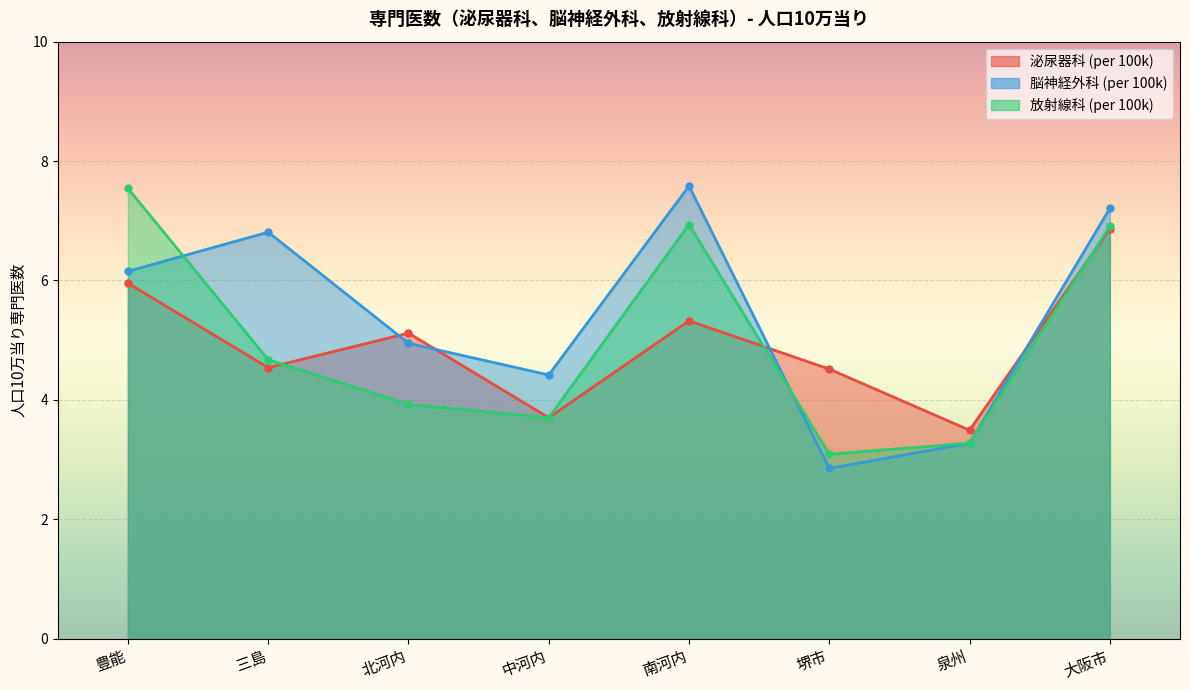

At which category is the sum across all series the highest?

大阪市